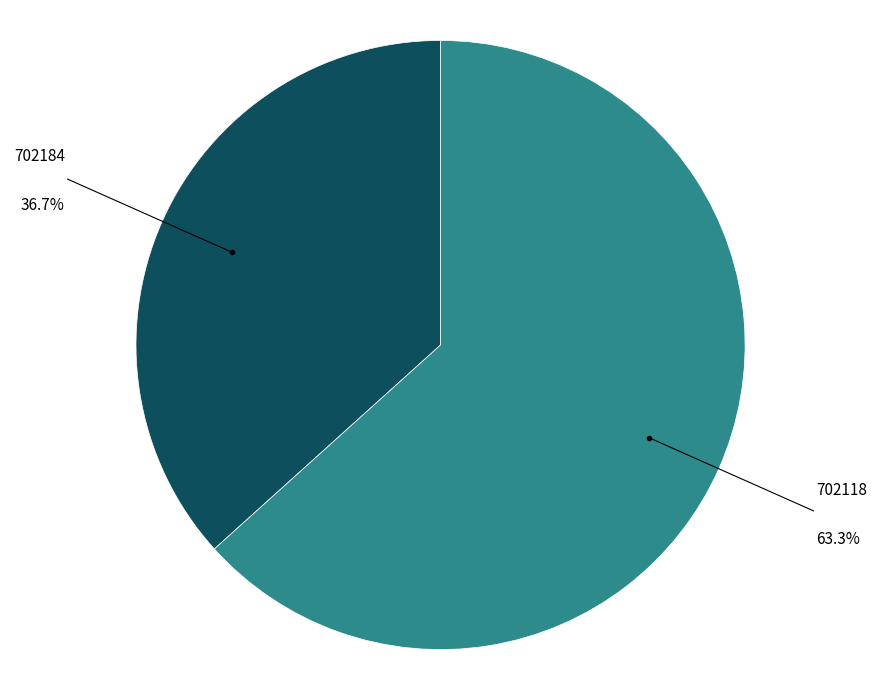

Does any single category account for the majority?

Yes